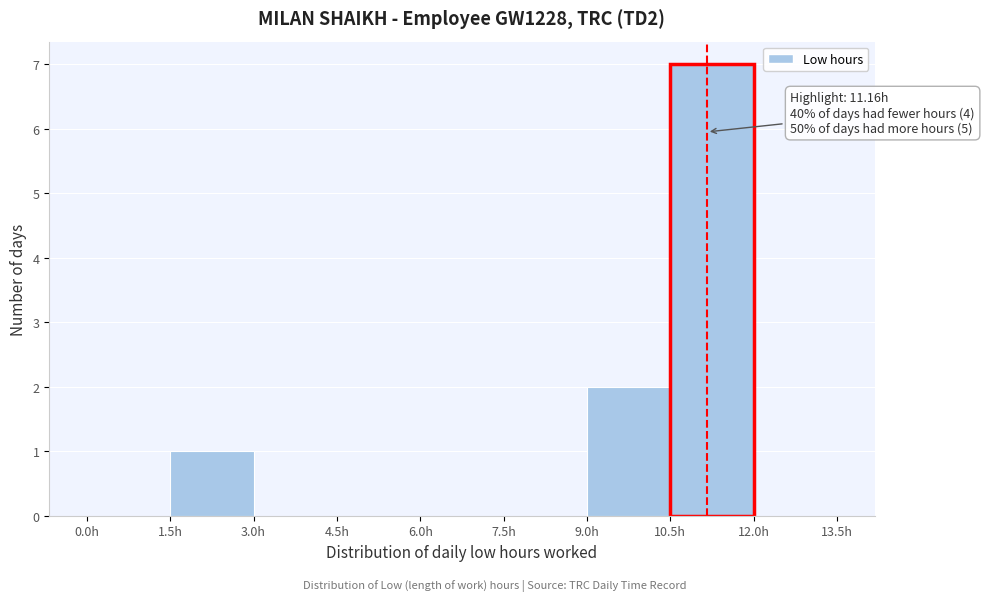

Over which range of the x-axis is the bar tallest?

10.5 to 12.0